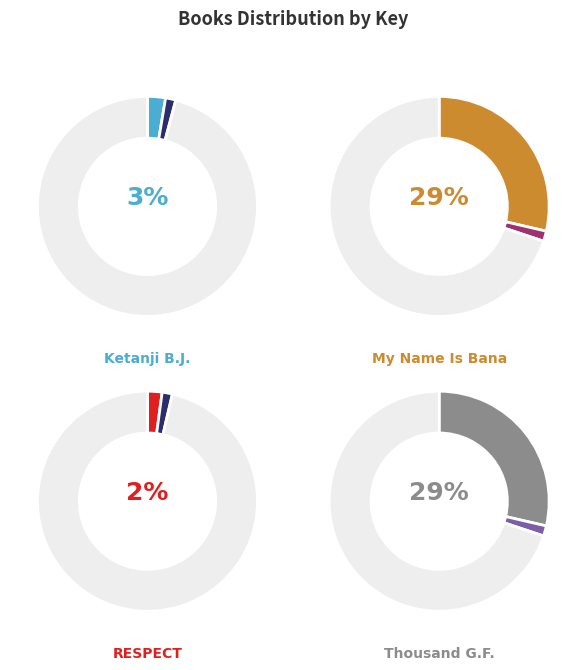

True or false: Firefighters' Handbook accounts for 39% of the total.

False